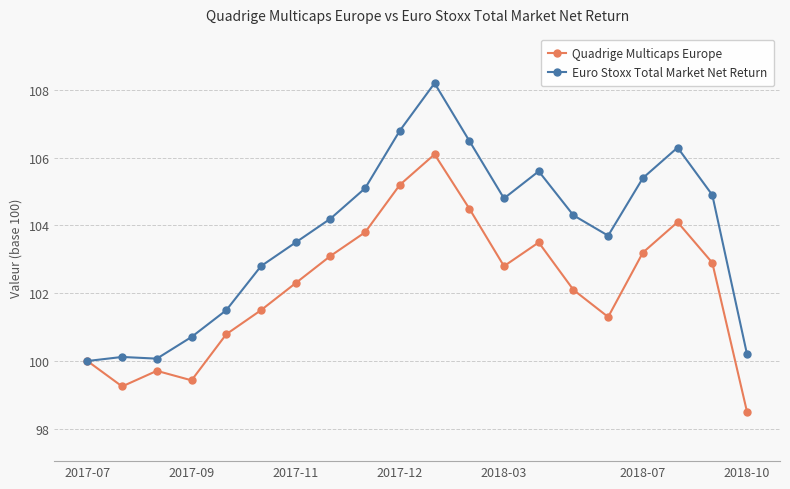

Which series has the widest spread of values?

Euro Stoxx Total Market Net Return